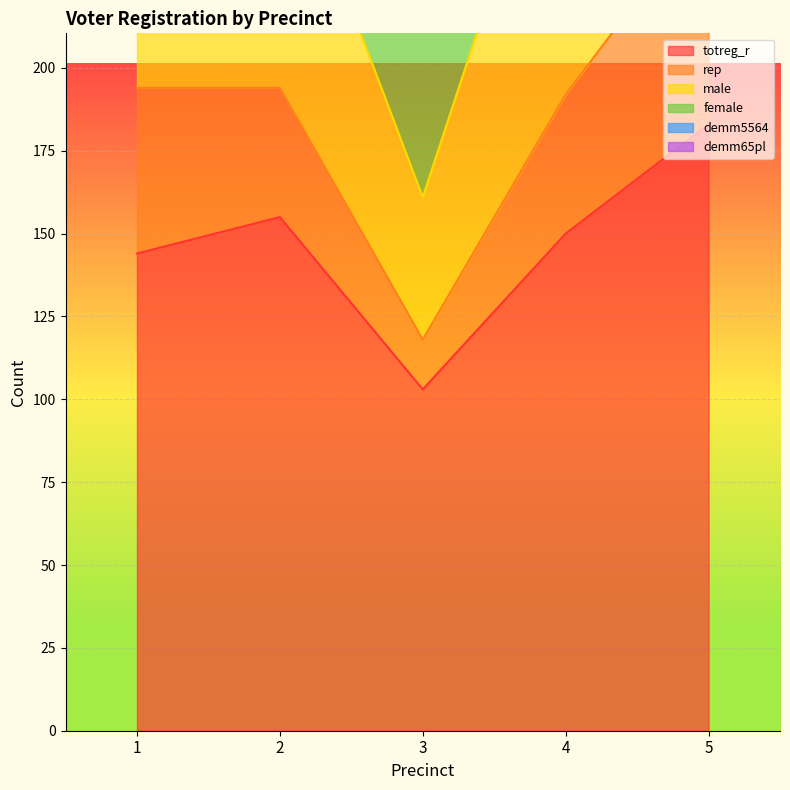

What is the difference between the highest and lowest values at 2?

153